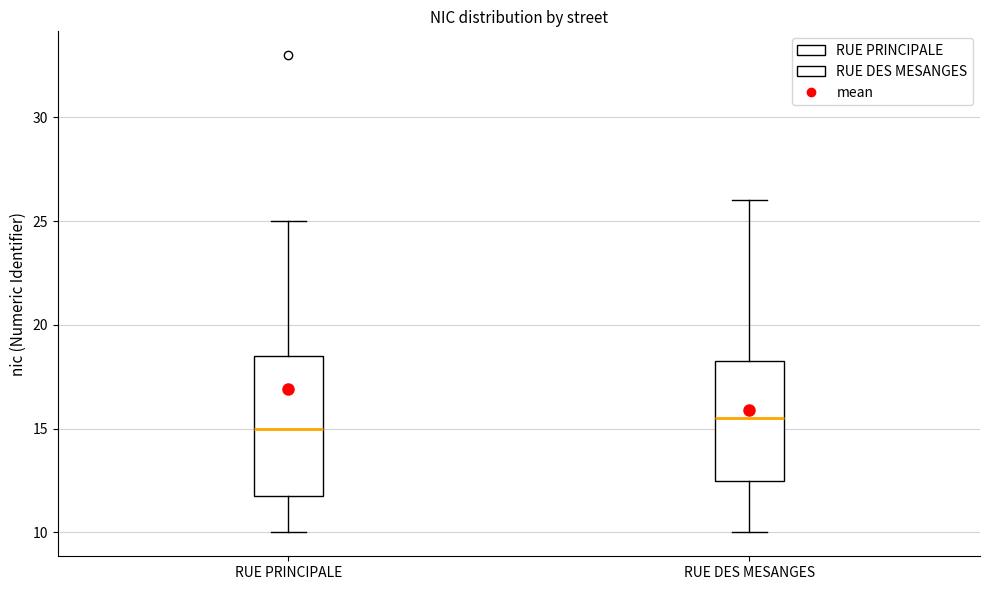

Which box is the tallest, from its lower edge to its upper edge?

RUE PRINCIPALE